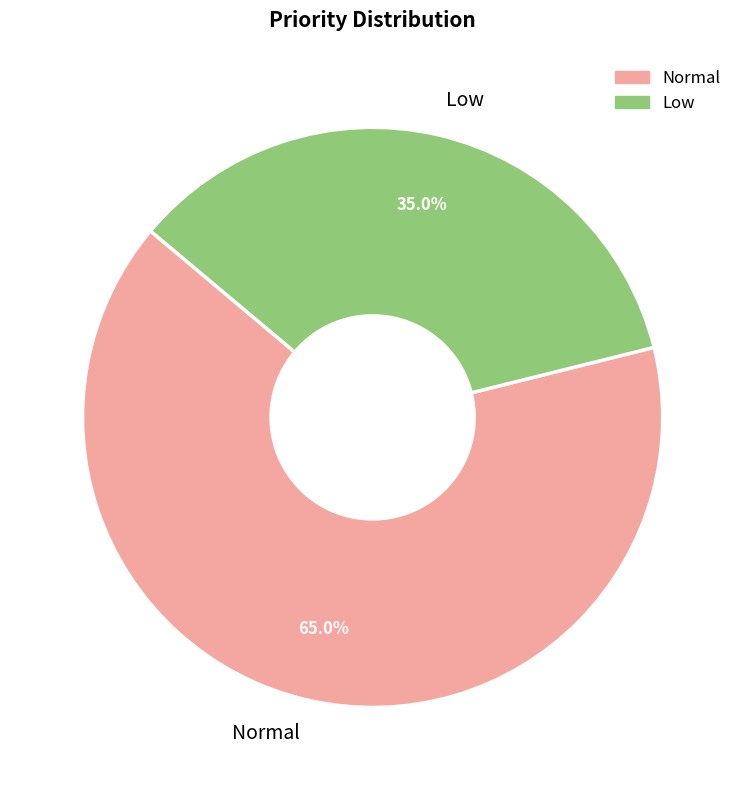

Which slice is the smallest?

Low